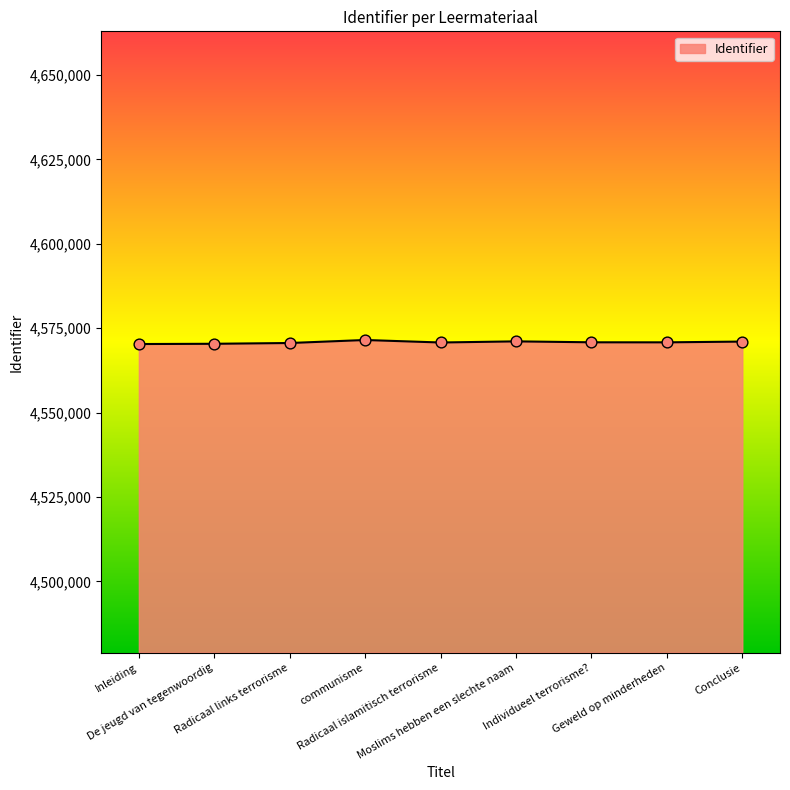

What is the ratio of the value at Radicaal islamitisch terrorisme to the value at Conclusie?

1.0